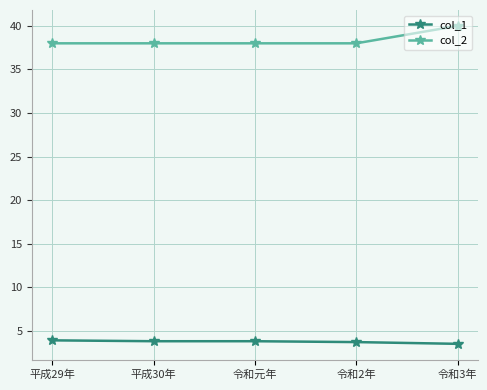

True or false: col_1 has more than 2 interior local peaks.

False